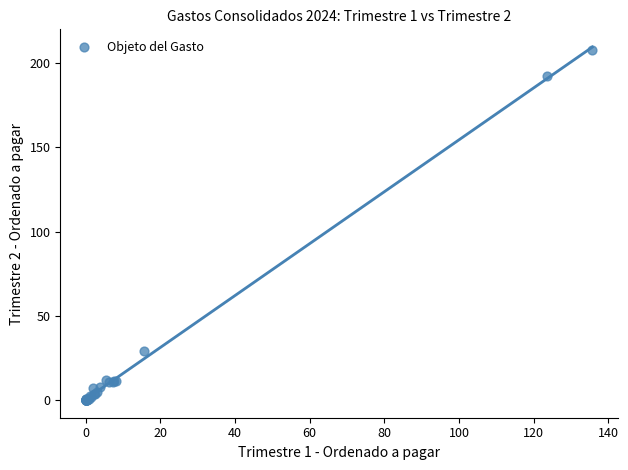

What Y value in the scatter plot is closest to 103?

28.8